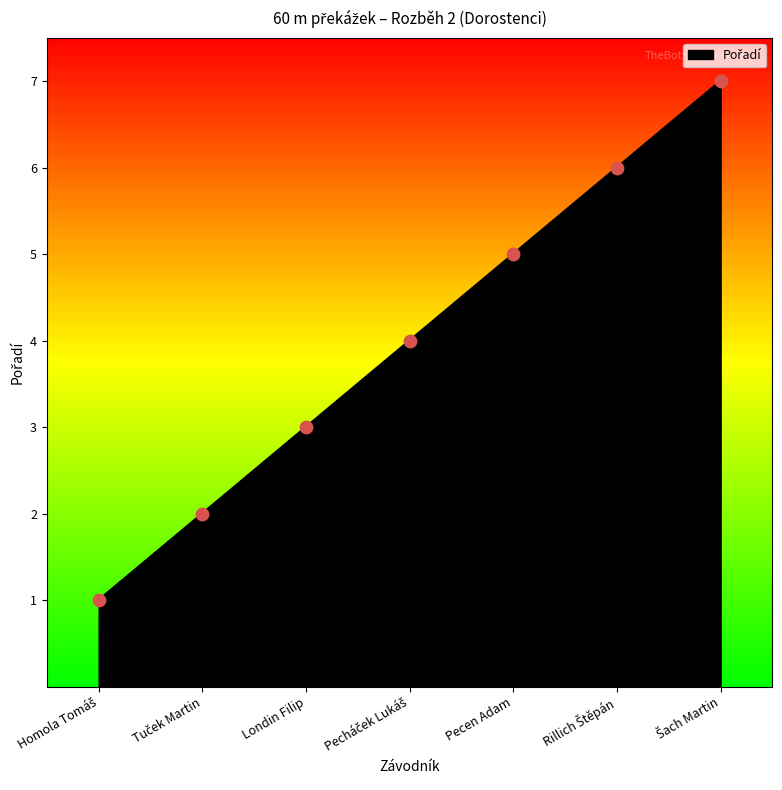

What is the average value?

4